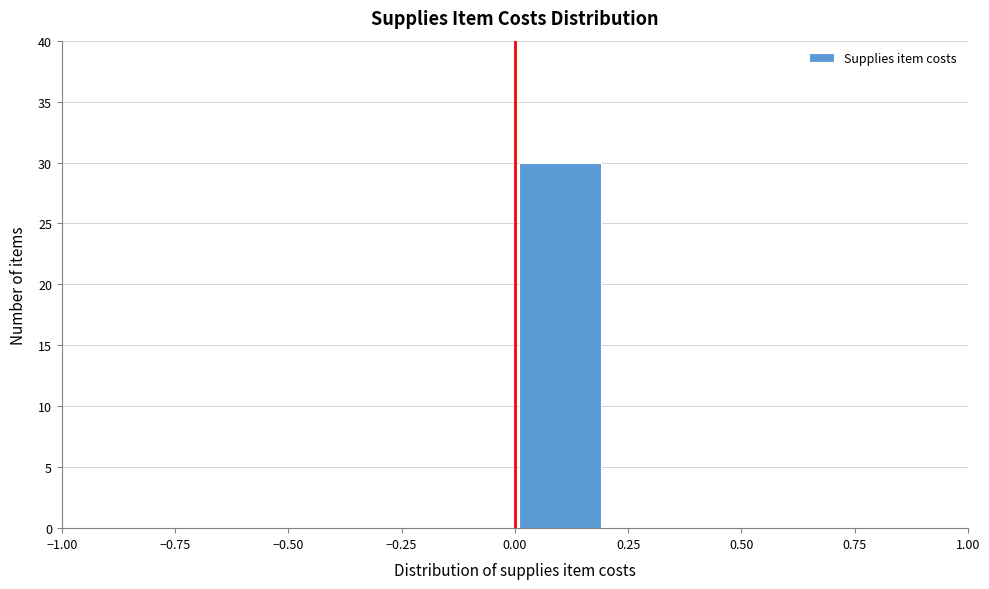

What is the height of the bar covering 0.0 to 0.2 on the x-axis? The values are not printed on the chart, so give them approximately, as read against the axis.

30